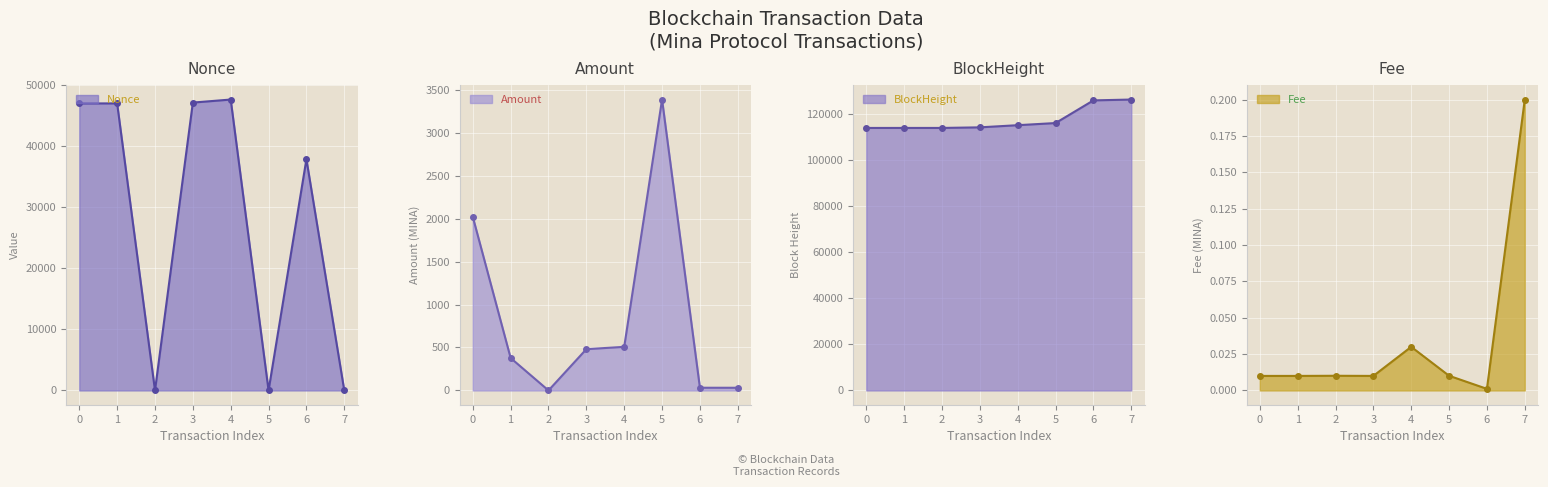

Which category has the highest value in the Fee series?

7